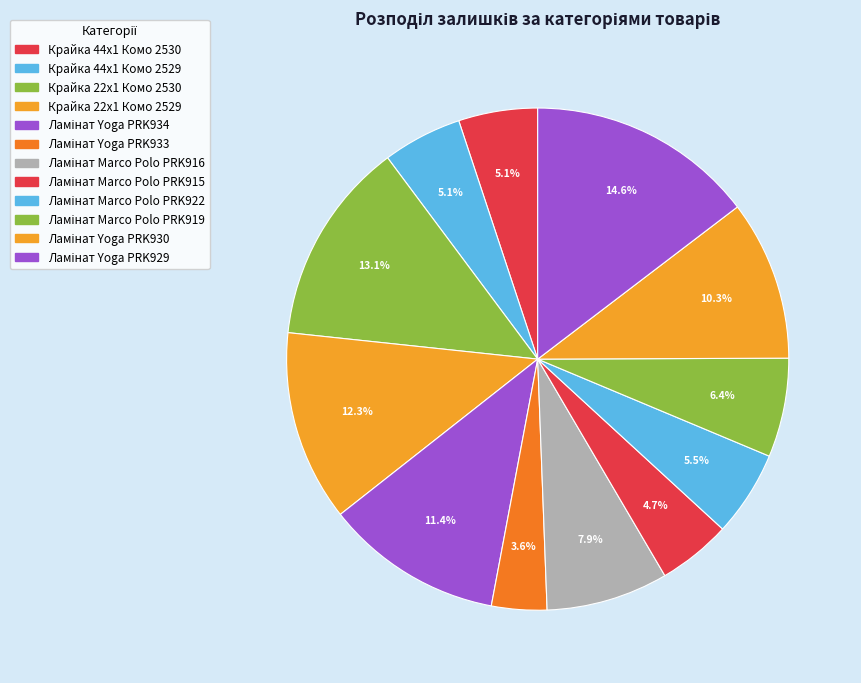

How many slices are in this pie chart?

12